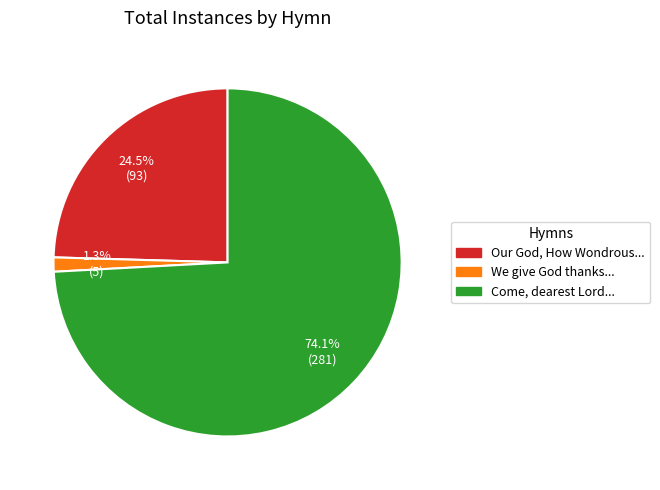

How many segments does this pie chart have?

3